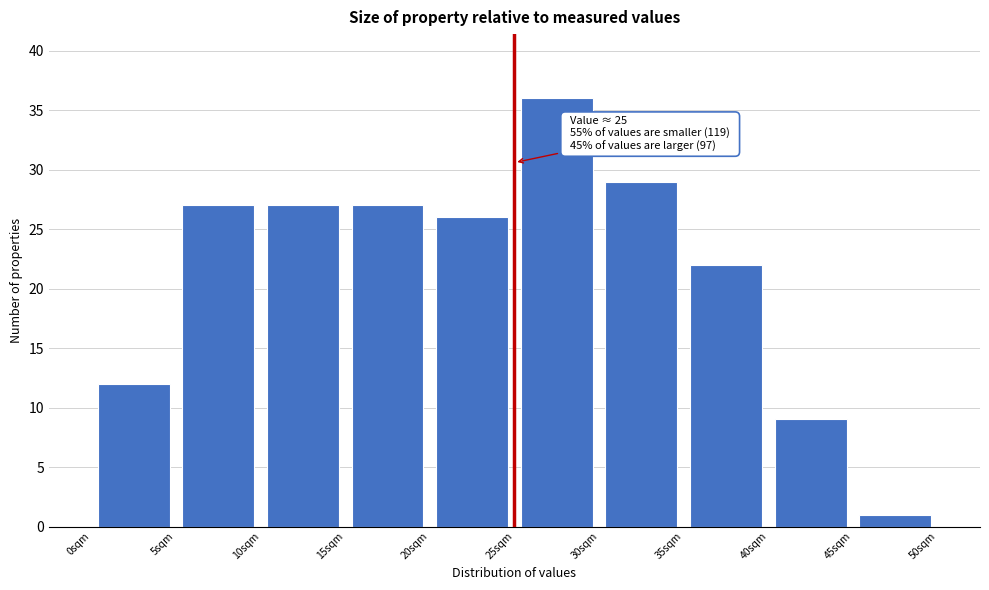

Which range on the x-axis has the tallest bar?

25 to 30